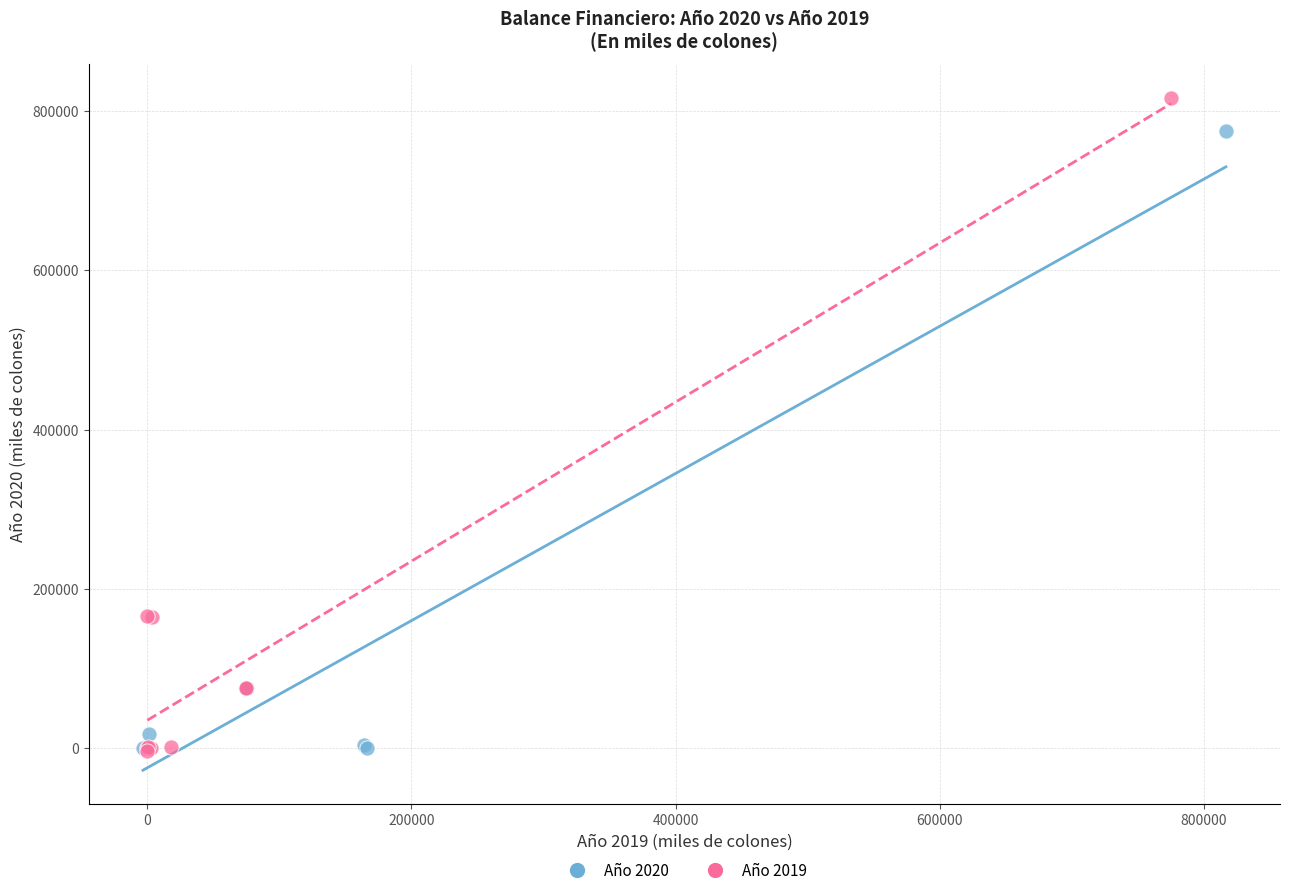

Which series contains the highest Y value?

Año 2019